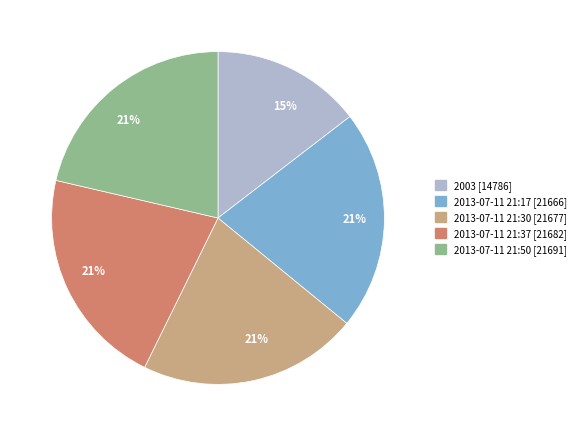

To the nearest percent, what is the average slice percentage?

20%